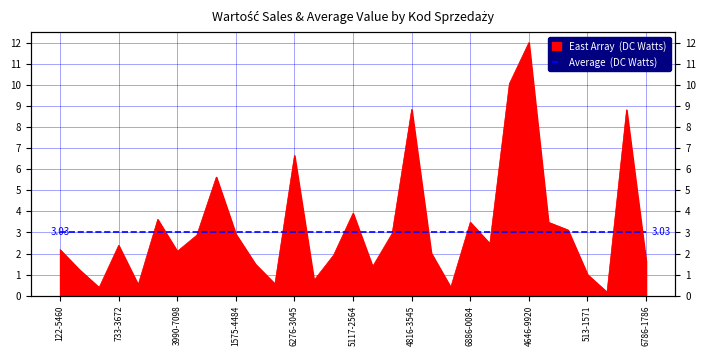

Reading left to right, extract all data points from this chart.

2.2	1.2	0.4	2.4	0.5	3.6	2.1	2.9	5.6	2.9	1.5	0.6	6.7	0.7	1.9	3.9	1.4	3.0	8.8	2.0	0.4	3.5	2.5	10.0	12.0	3.5	3.1	1.0	0.2	8.8	1.6